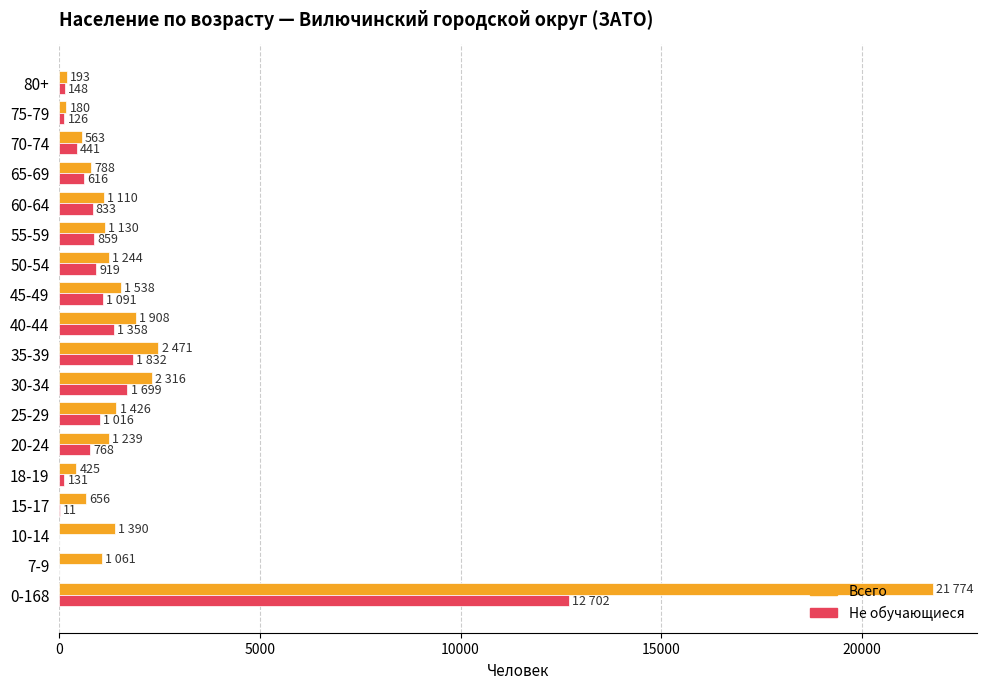

What is the maximum value for Не обучающиеся?

12702